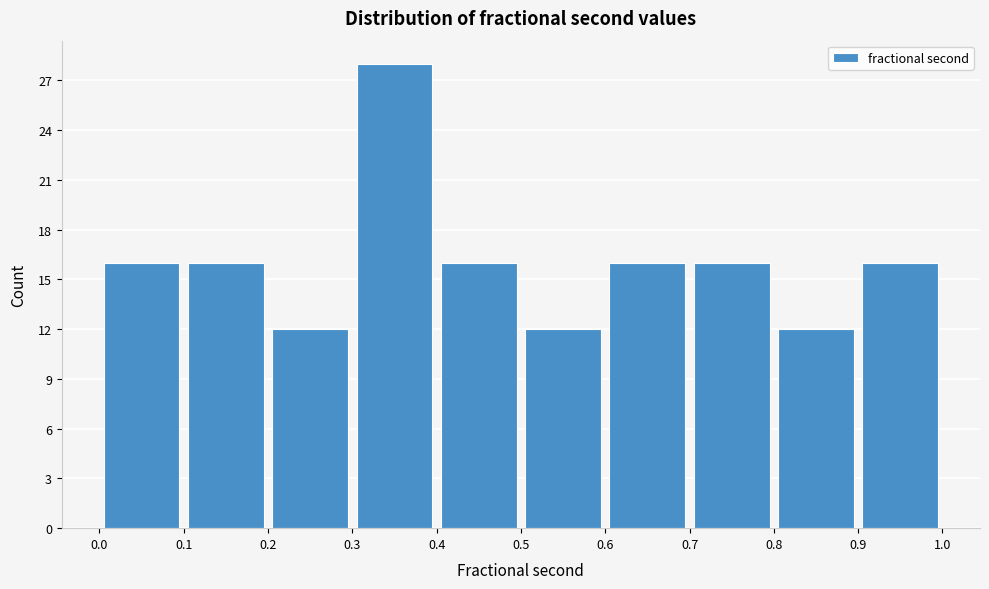

How tall is the bar that spans 0.0 to 0.1 on the x-axis? The values are not printed on the chart, so give them approximately, as read against the axis.

16